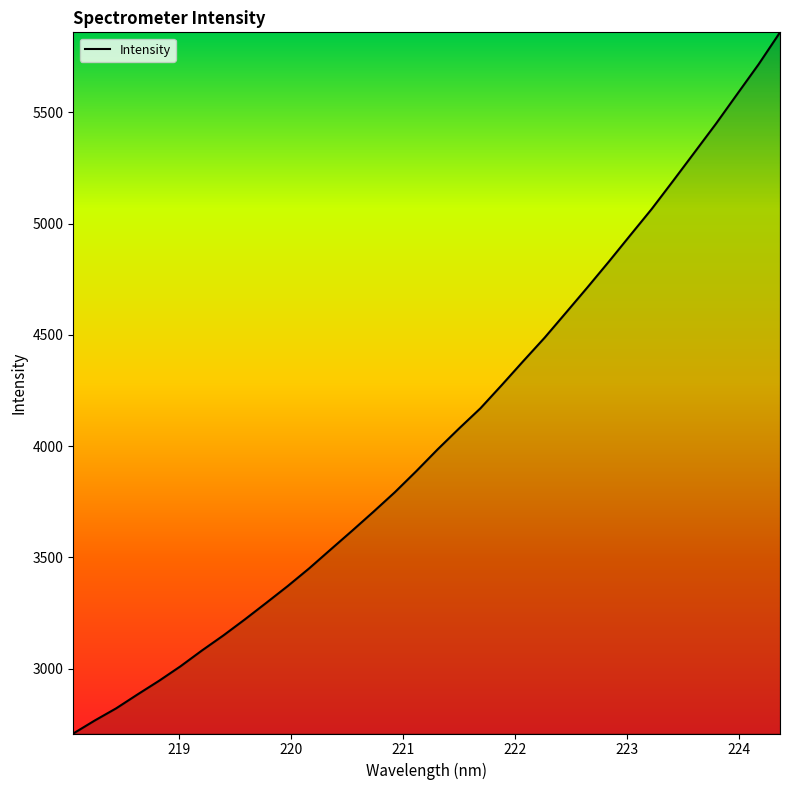

What is the maximum value shown in the chart?

5859.8